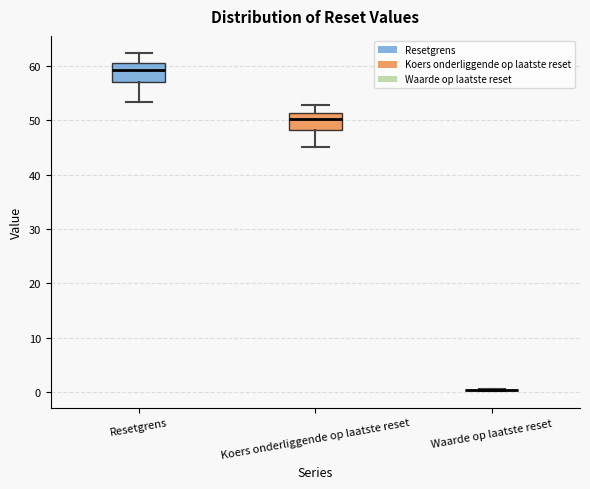

Reading left to right, transcribe this box plot: for each box, give where its median line is, the range the box spans, and where its two whiskers end, as read against the y-axis. The values are not printed on the chart, so give them approximately, as read against the axis.

Resetgrens: median 59, box 57 to 61, whiskers 53 to 62
Koers onderliggende op laatste reset: median 50, box 48 to 51, whiskers 45 to 53
Waarde op laatste reset: box collapsed to a line at 0, whiskers 0 to 1